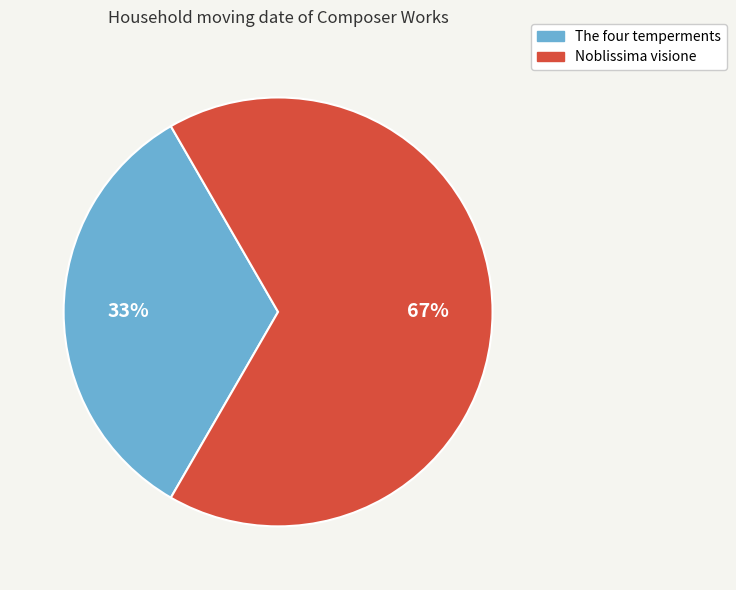

To the nearest percent, what is the combined percentage of Noblissima visione and The four temperments?

100%